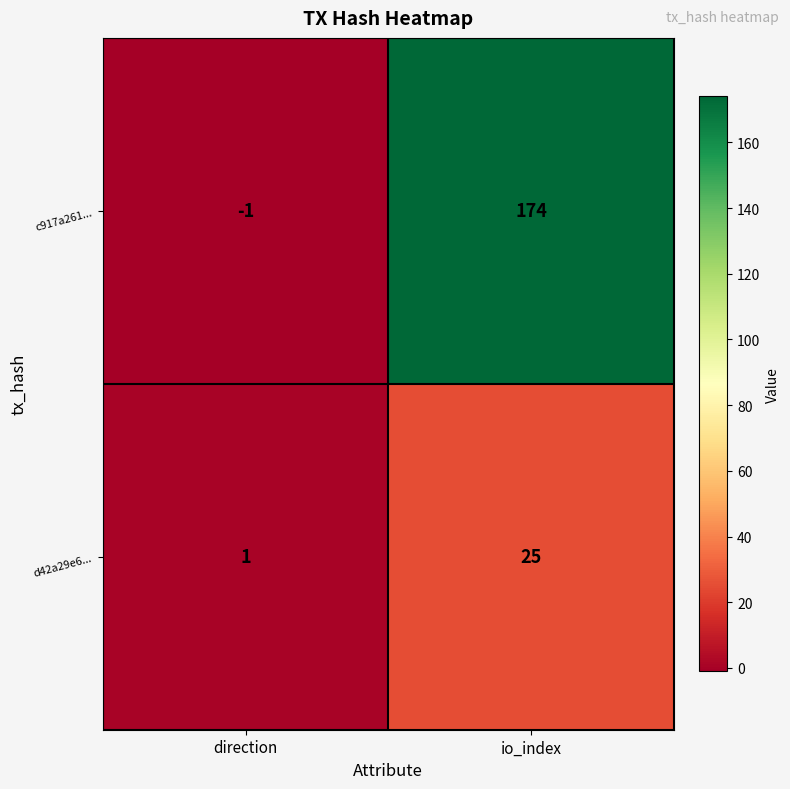

Between direction and io_index, which series saw the biggest shift?

c917a261...